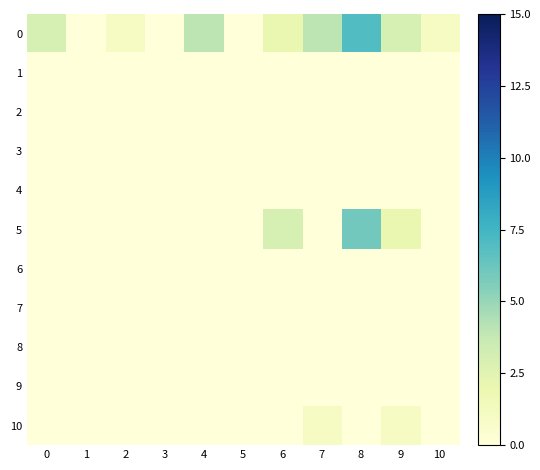

Reading left to right, extract all data points from this chart.

0: 0=3	1=0	2=1	3=0	4=4	5=0	6=2	7=4	8=7	9=3	10=1
1: 0=0	1=0	2=0	3=0	4=0	5=0	6=0	7=0	8=0	9=0	10=0
2: 0=0	1=0	2=0	3=0	4=0	5=0	6=0	7=0	8=0	9=0	10=0
3: 0=0	1=0	2=0	3=0	4=0	5=0	6=0	7=0	8=0	9=0	10=0
4: 0=0	1=0	2=0	3=0	4=0	5=0	6=0	7=0	8=0	9=0	10=0
5: 0=0	1=0	2=0	3=0	4=0	5=0	6=3	7=0	8=6	9=2	10=0
6: 0=0	1=0	2=0	3=0	4=0	5=0	6=0	7=0	8=0	9=0	10=0
7: 0=0	1=0	2=0	3=0	4=0	5=0	6=0	7=0	8=0	9=0	10=0
8: 0=0	1=0	2=0	3=0	4=0	5=0	6=0	7=0	8=0	9=0	10=0
9: 0=0	1=0	2=0	3=0	4=0	5=0	6=0	7=0	8=0	9=0	10=0
10: 0=0	1=0	2=0	3=0	4=0	5=0	6=0	7=1	8=0	9=1	10=0